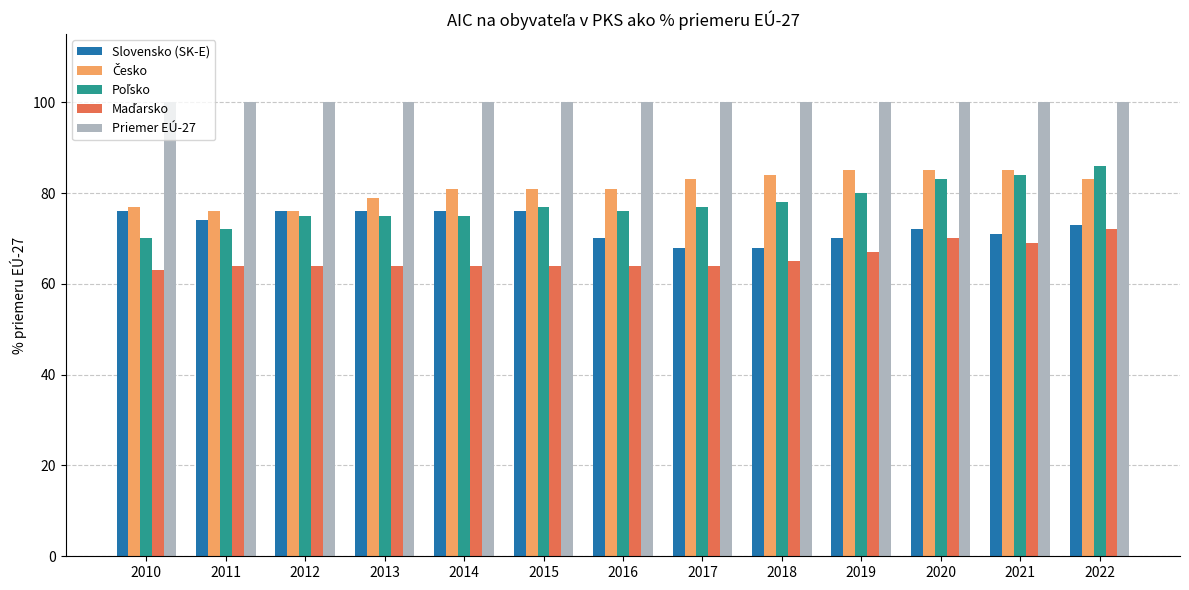

What is the smallest value displayed?

63